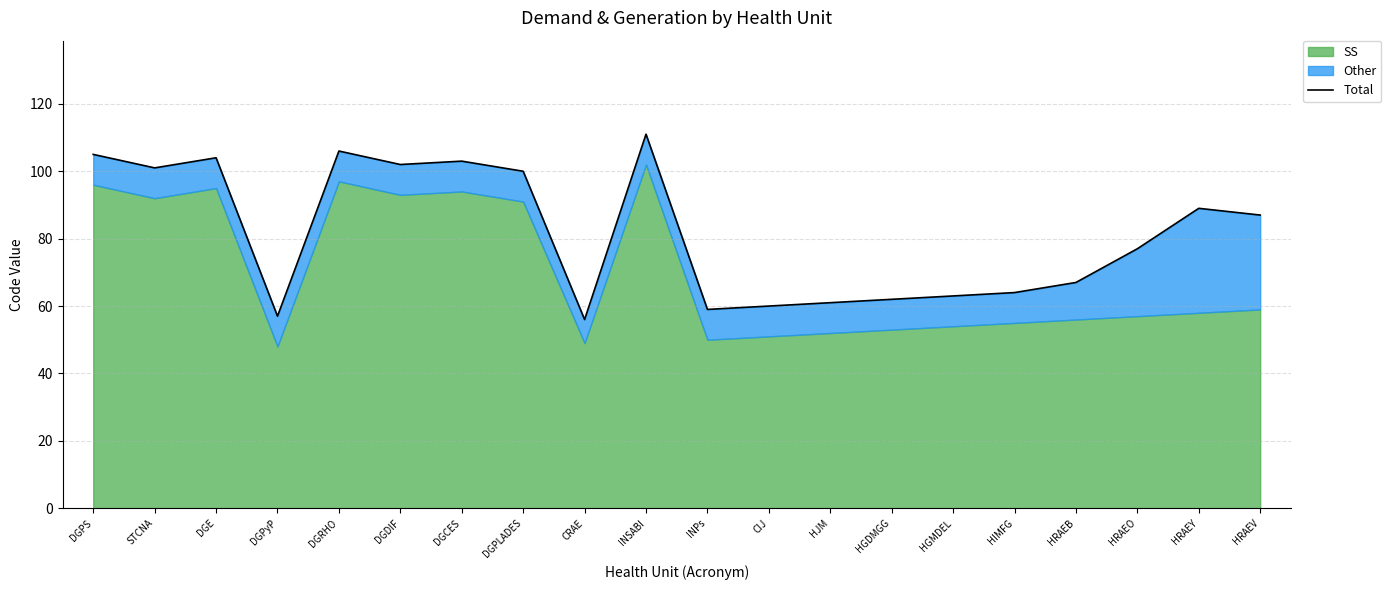

True or false: the data shows 87 at HRAEV.

True